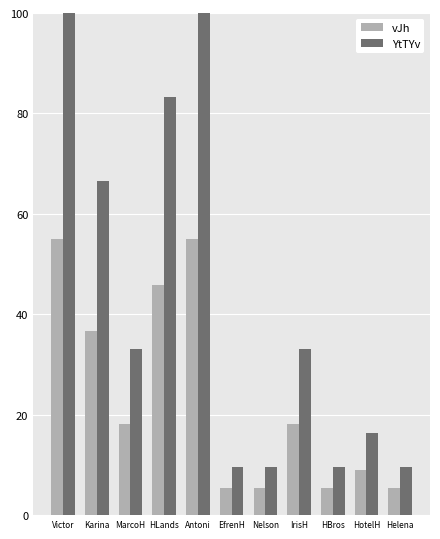

Rank the series at HotelH from highest to lowest value.

YtTYv, vJh